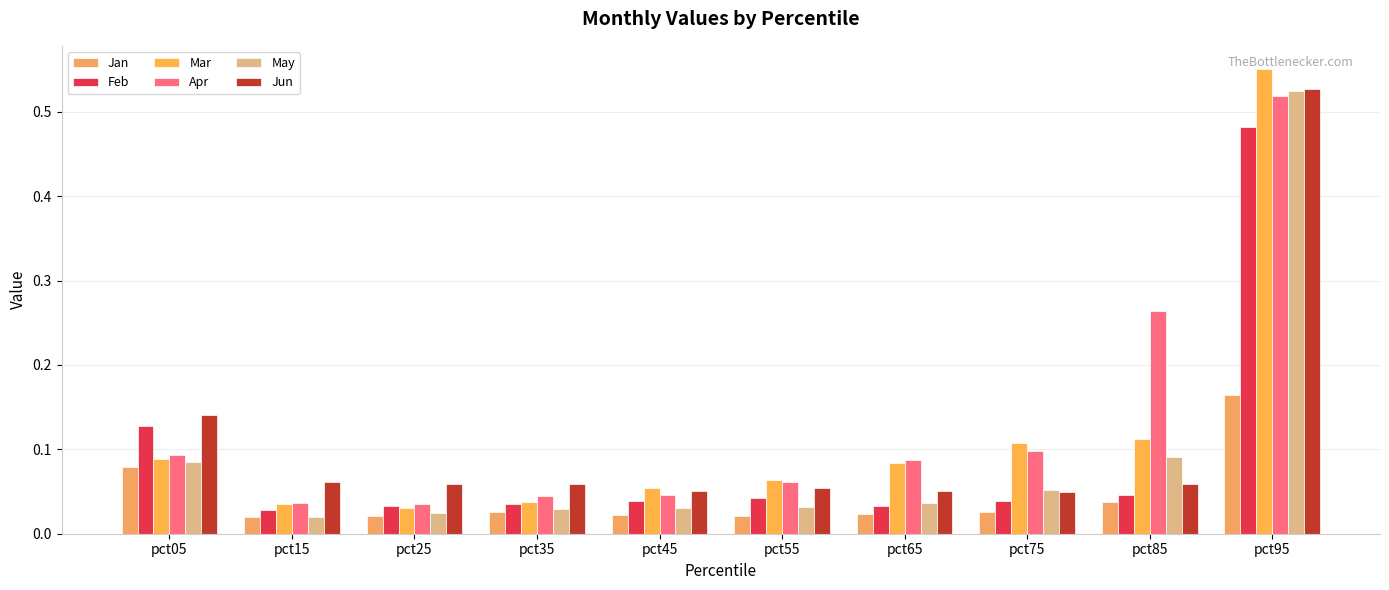

List the labels in order of Jun value, smallest first.

pct75, pct65, pct45, pct55, pct85, pct35, pct25, pct15, pct05, pct95